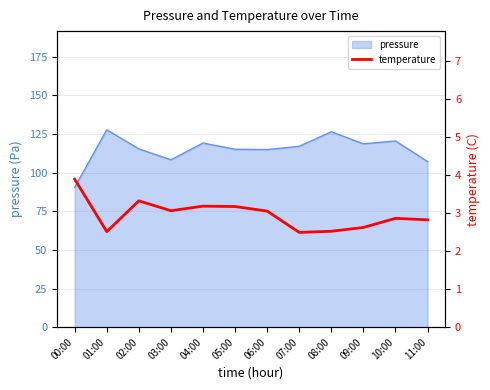

The pressure series shows 208.0 at 07:00. True or false?

False